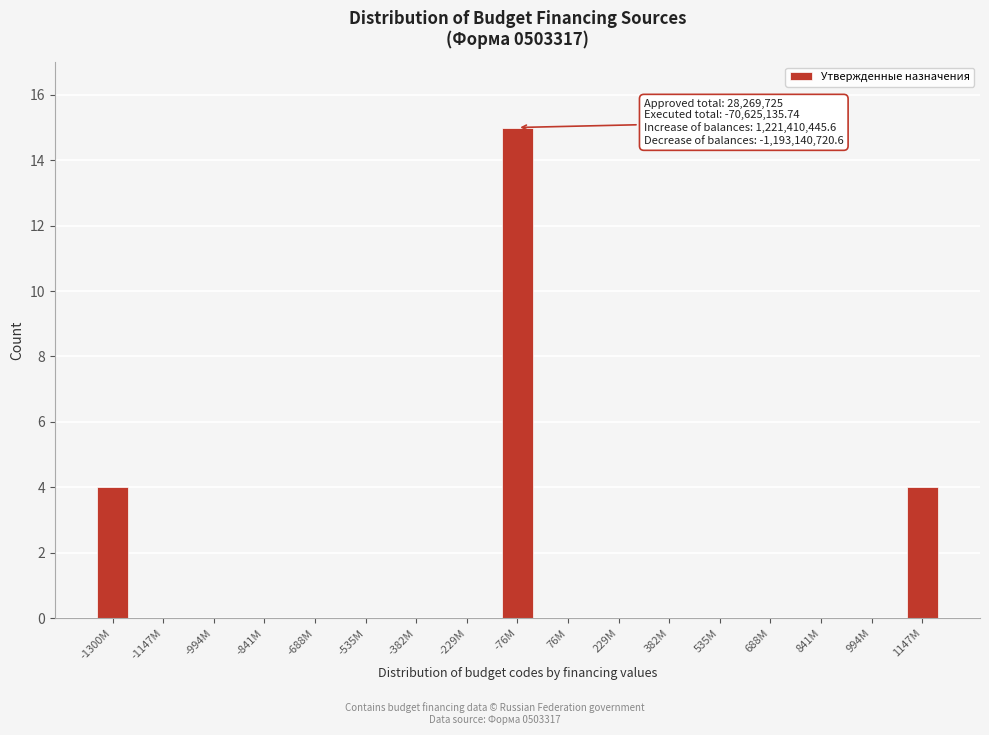

Reading left to right, what are all the values shown in this chart?

-1300M=4	-1147M=0	-994M=0	-841M=0	-688M=0	-535M=0	-382M=0	-229M=0	-76M=15	76M=0	229M=0	382M=0	535M=0	688M=0	841M=0	994M=0	1147M=4